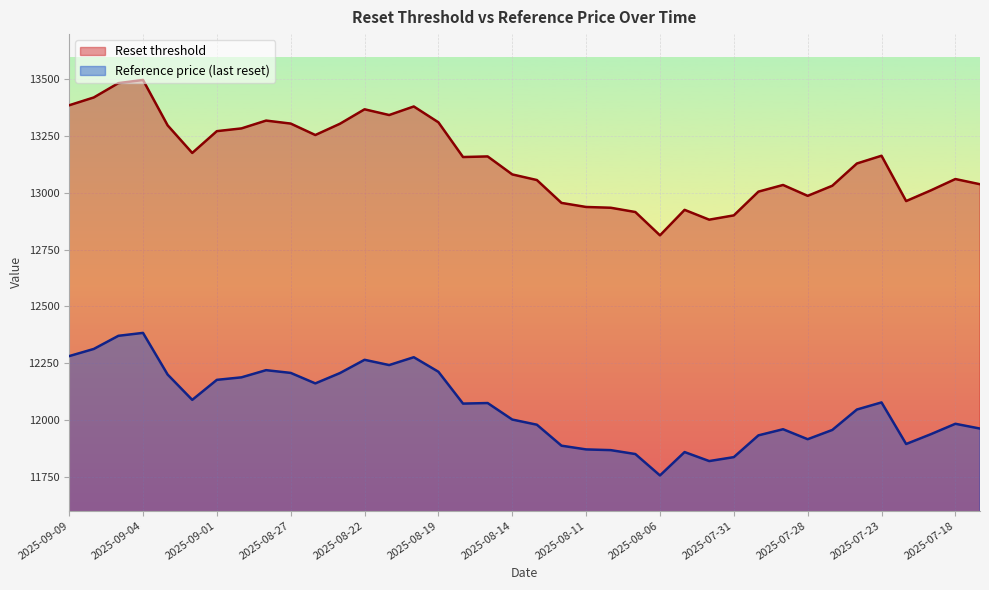

At which category does Reference price (last reset) reach its first local peak?

2025-09-04